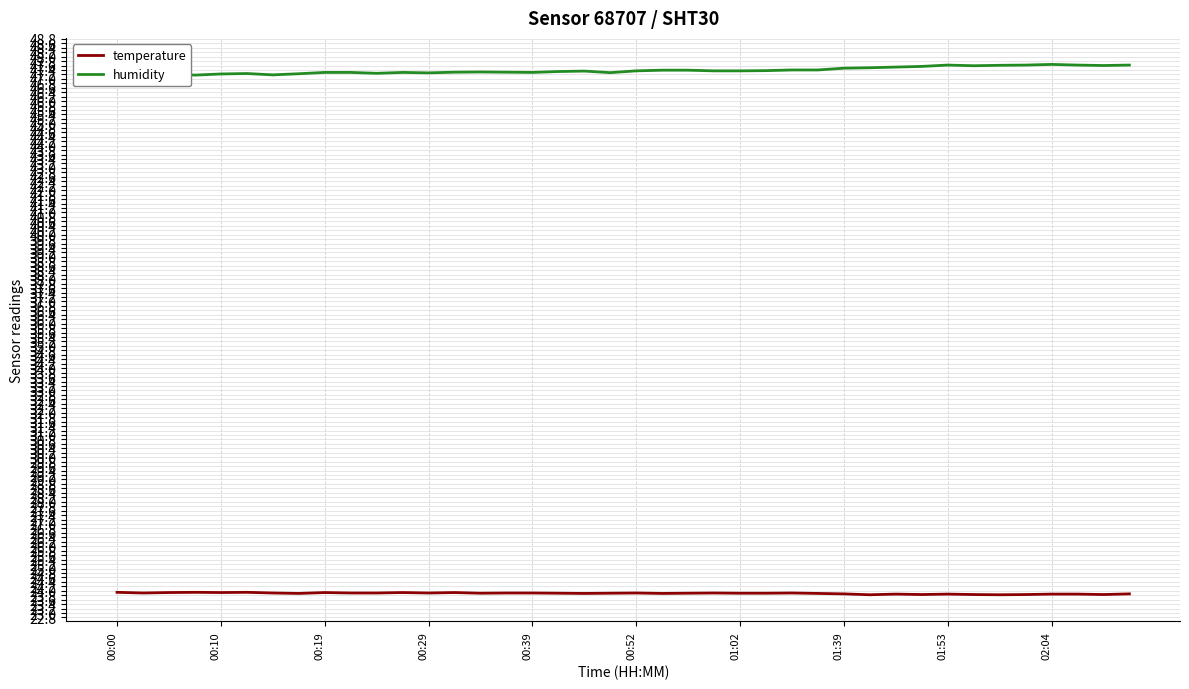

True or false: temperature and humidity intersect in this chart.

False